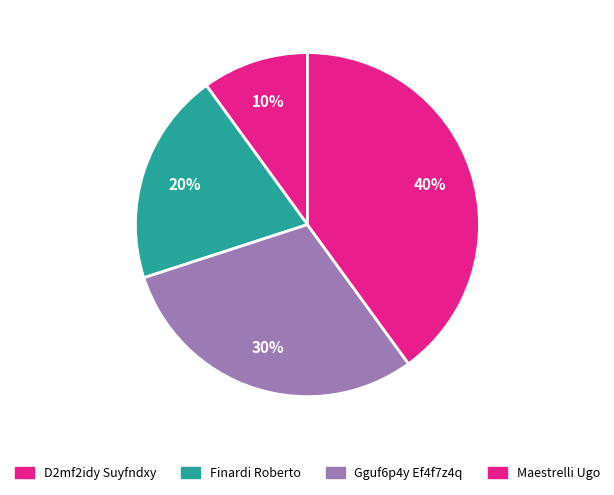

Is it true that Maestrelli Ugo is 46% of the pie?

False